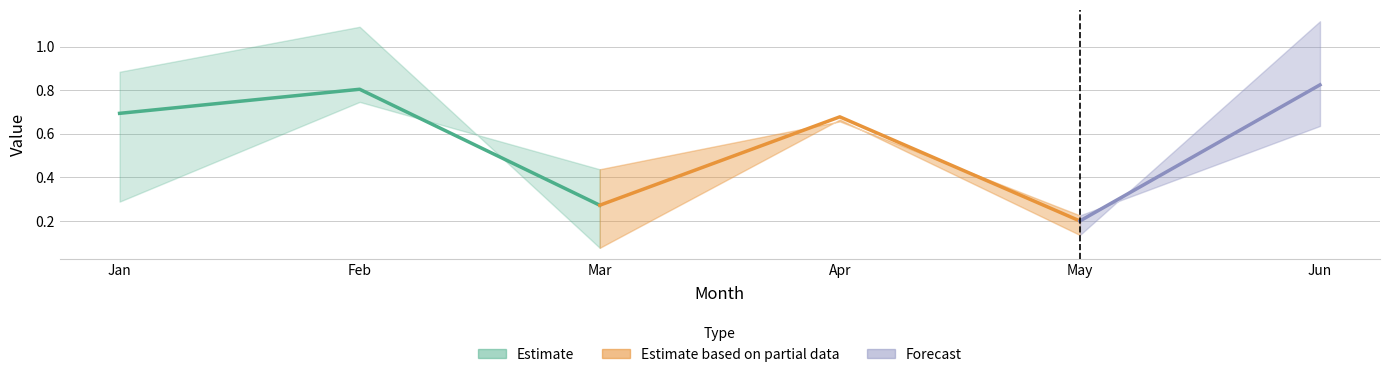

Count the pct50 values in the range 0 to 1.

6